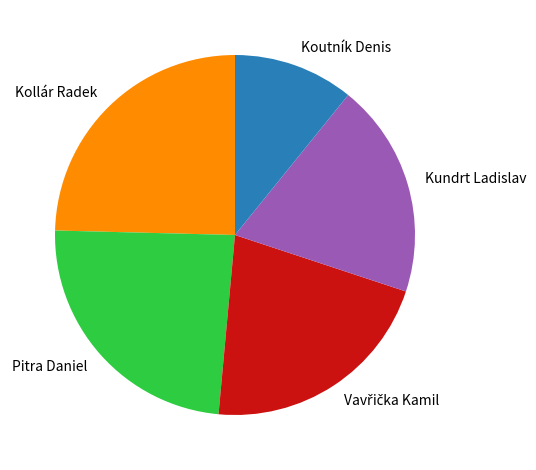

The Kundrt Ladislav slice represents 8% of the pie. True or false?

False